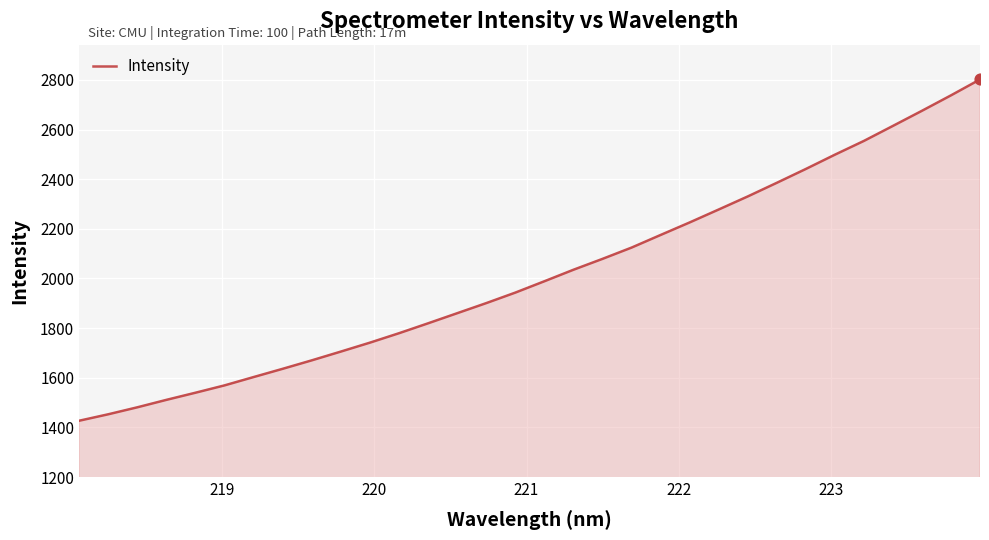

What is the greatest value displayed?

2801.7